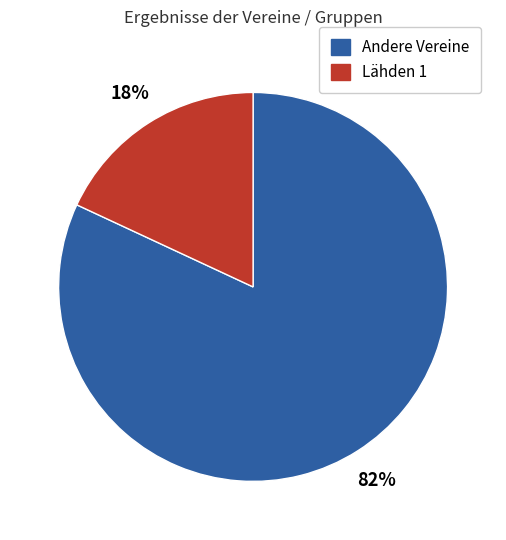

To the nearest percent, what is the difference between the largest and smallest slice percentages?

64%